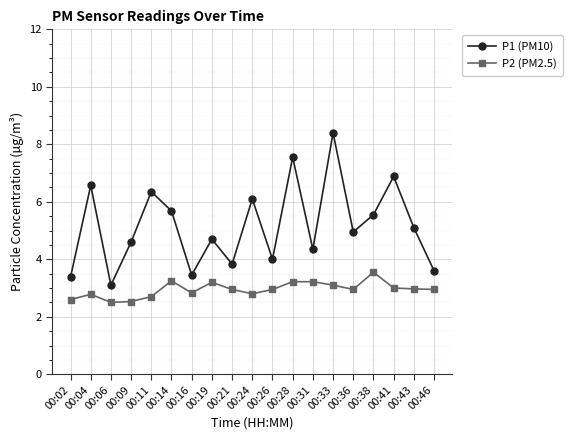

True or false: P1 (PM10) and P2 (PM2.5) cross at least once.

False